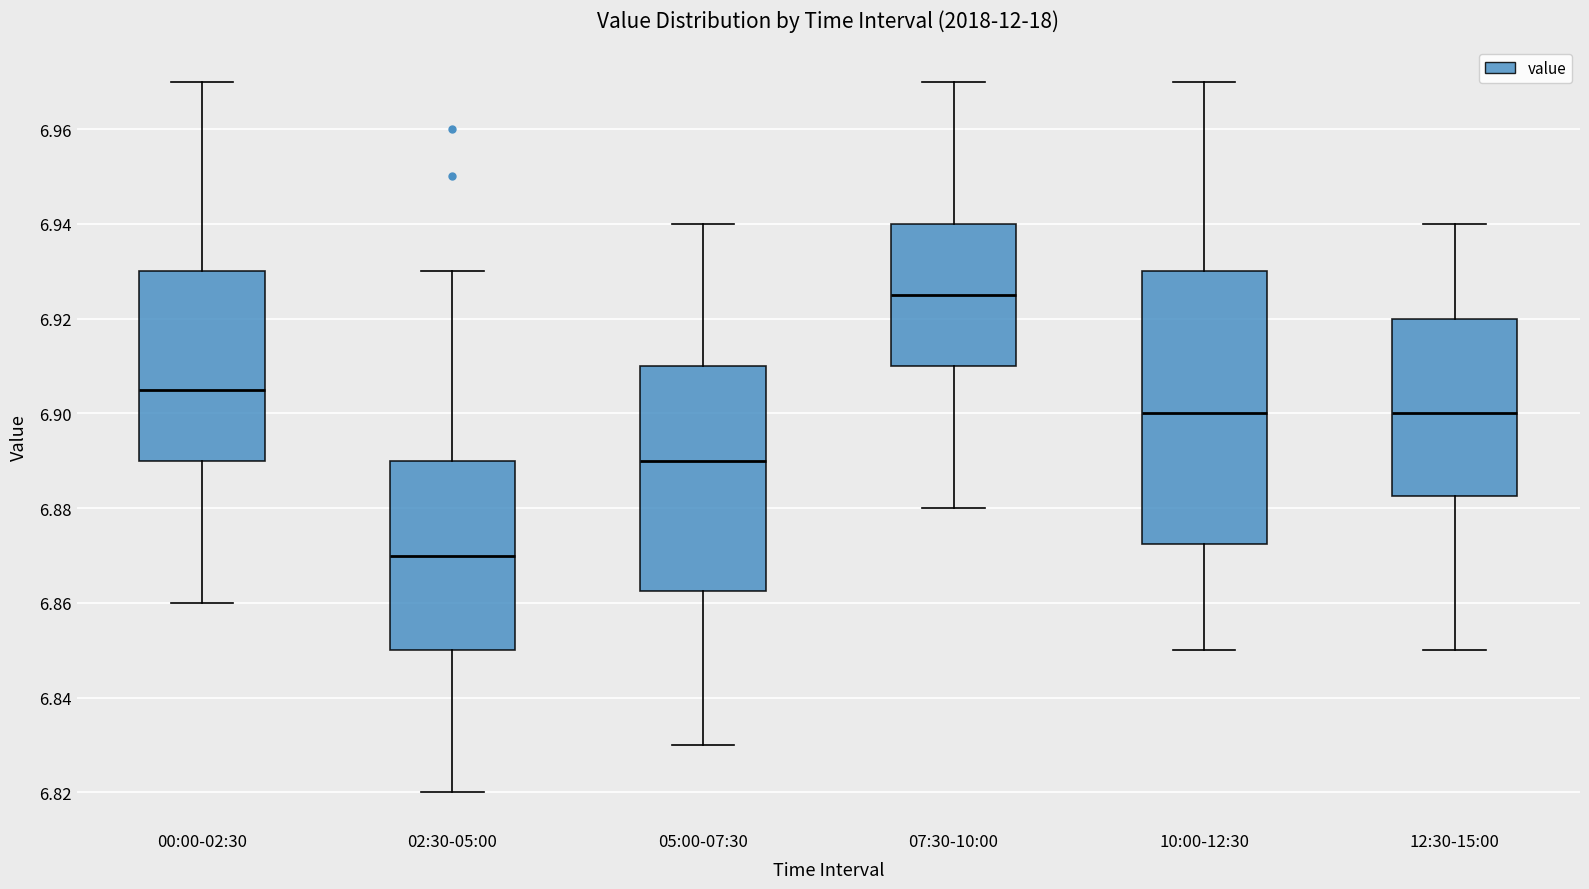

Reading left to right, read every box against the y-axis: the position of its median line, the range the box covers, and the ends of its whiskers. The values are not printed on the chart, so give them approximately, as read against the axis.

00:00-02:30: median 6.906, box 6.890 to 6.930, whiskers 6.860 to 6.970
02:30-05:00: median 6.870, box 6.850 to 6.890, whiskers 6.820 to 6.930
05:00-07:30: median 6.890, box 6.862 to 6.910, whiskers 6.830 to 6.940
07:30-10:00: median 6.926, box 6.910 to 6.940, whiskers 6.880 to 6.970
10:00-12:30: median 6.900, box 6.872 to 6.930, whiskers 6.850 to 6.970
12:30-15:00: median 6.900, box 6.882 to 6.920, whiskers 6.850 to 6.940